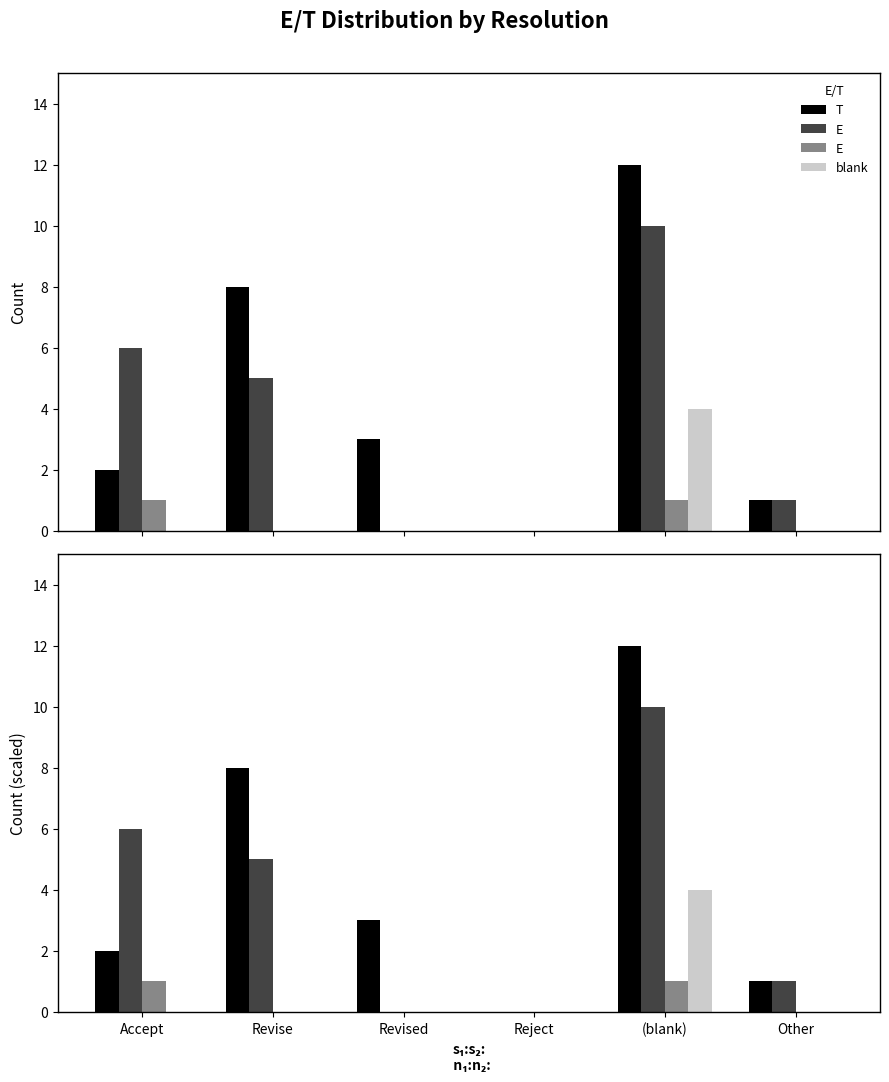

Is the value of T at Other greater than the value of E  at Other?

Yes